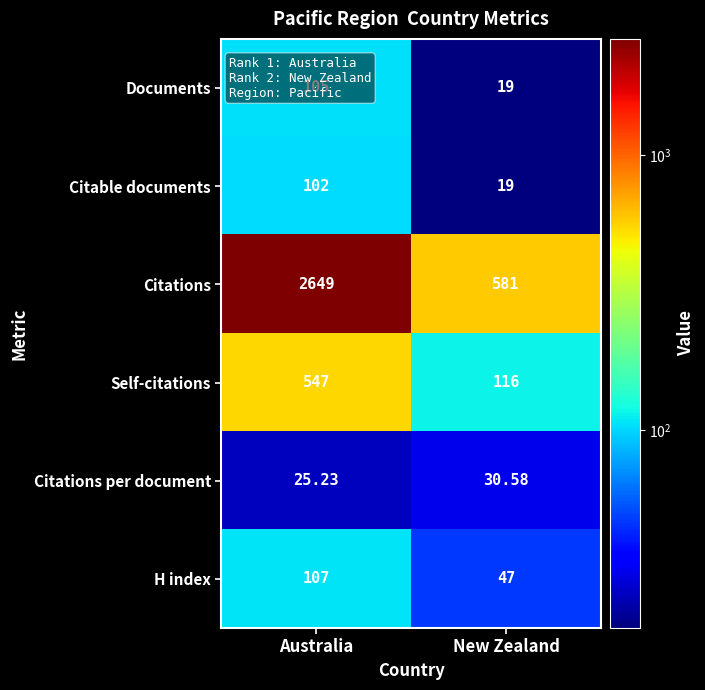

Where is Self-citations nearest to the value 331?

New Zealand